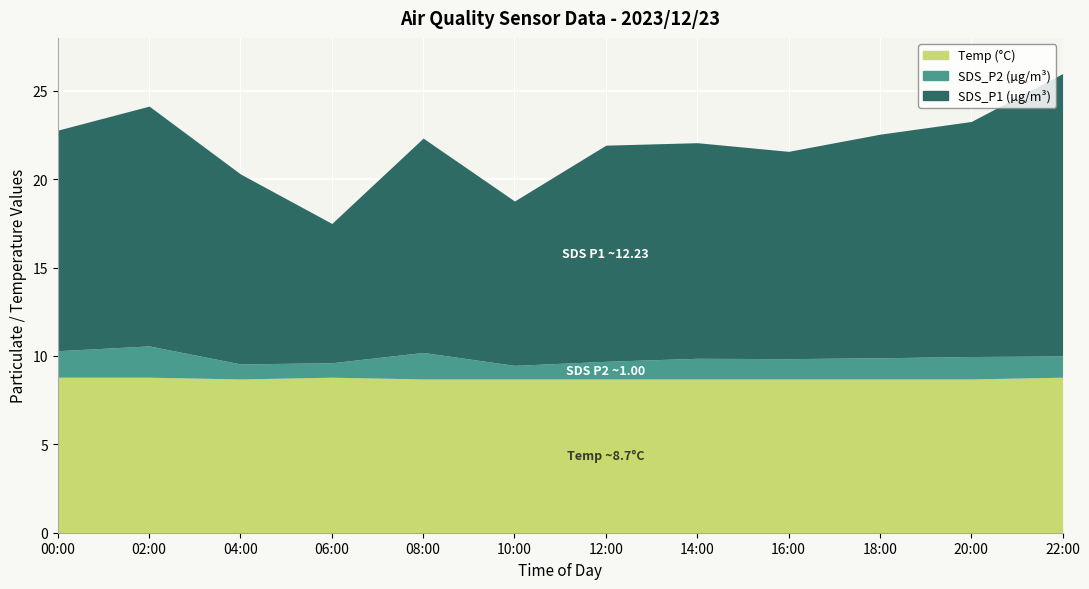

What is the label of the 6th point from the left?

10:00